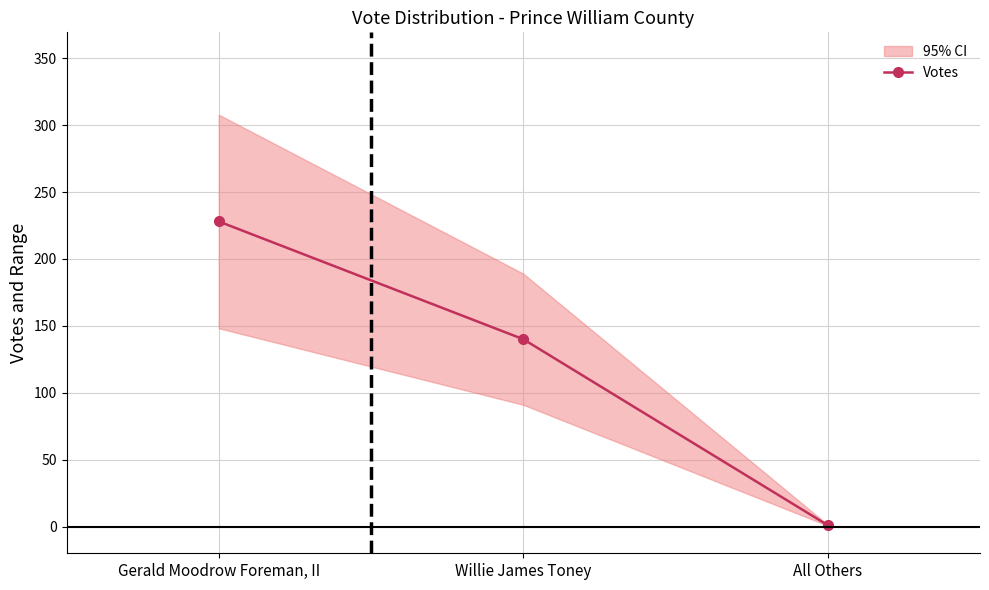

Which category has the lowest value across all series?

All Others